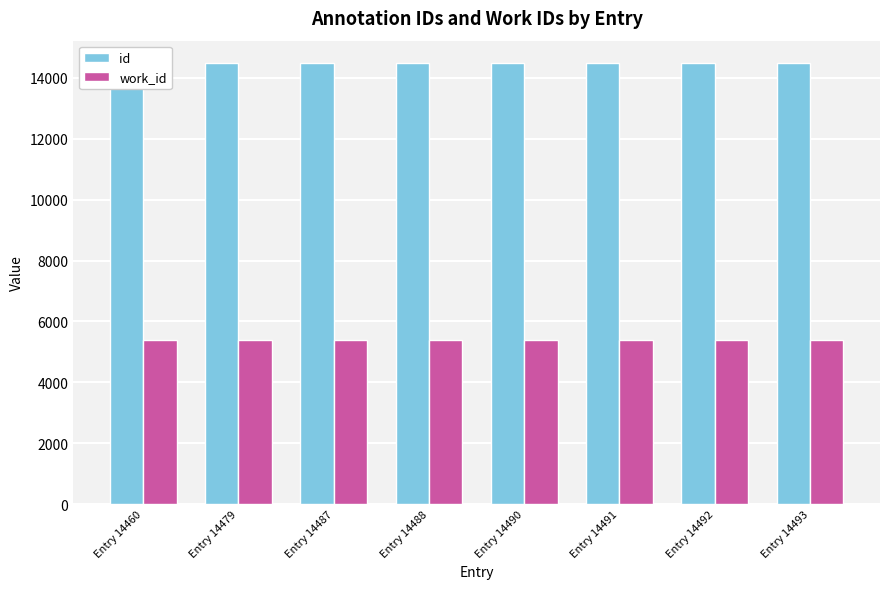

The value of id at Entry 14487 is 24589. True or false?

False